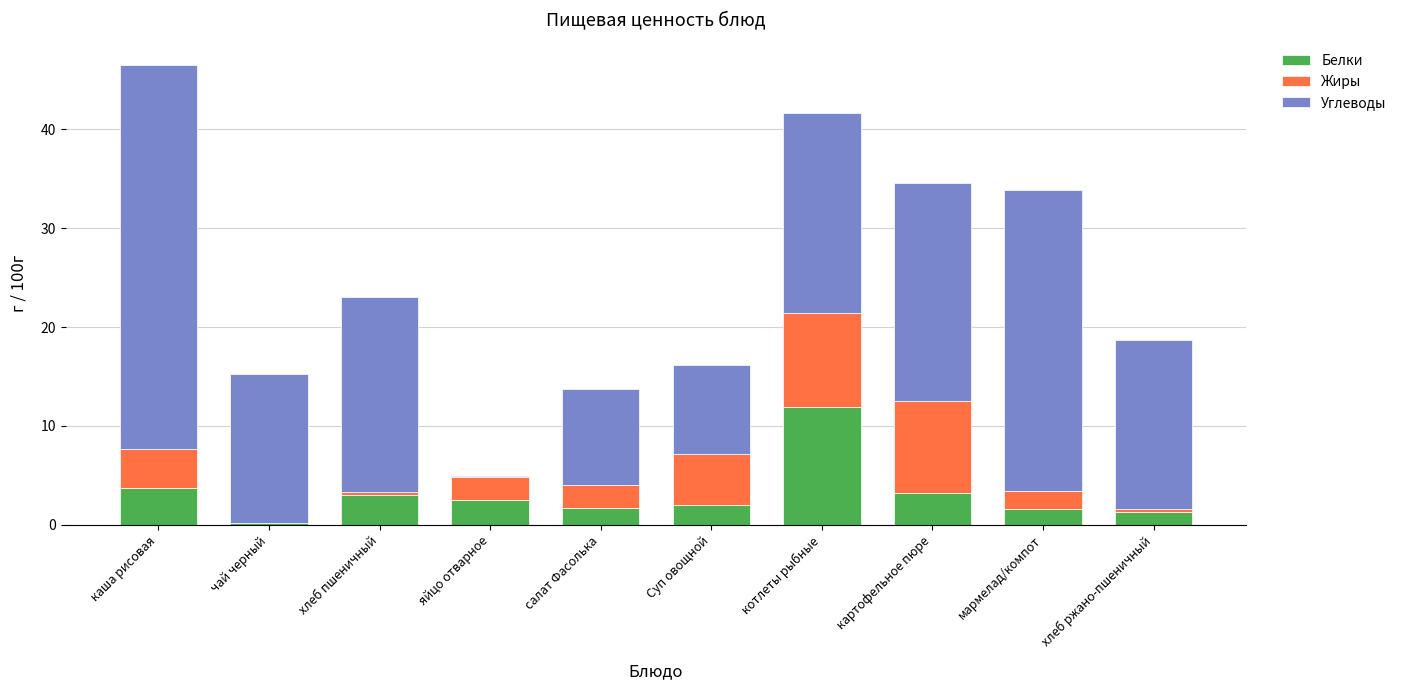

At which category is the sum across all series the highest?

каша рисовая